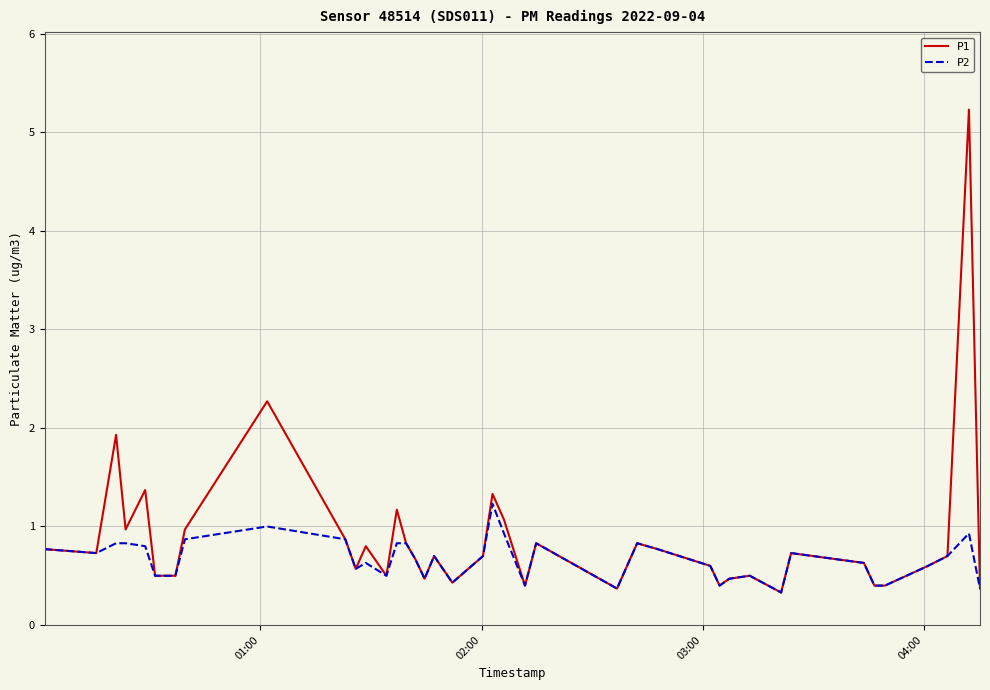

Which series has the largest range (max minus min)?

P1